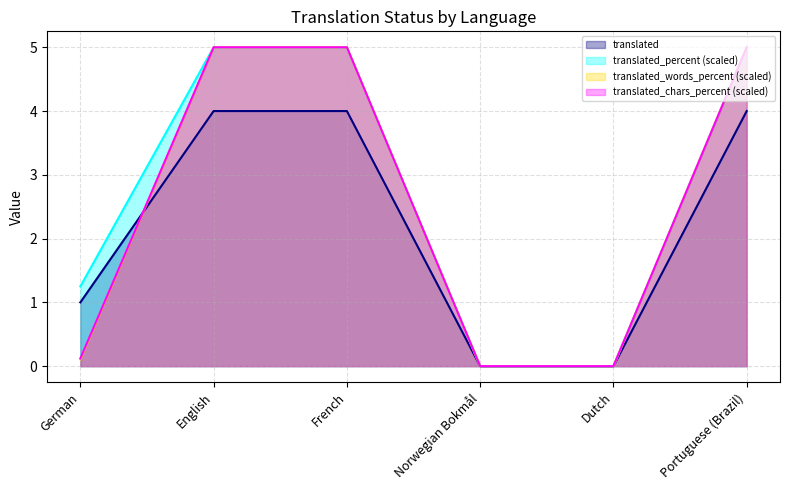

List the labels in order of translated_words_percent value, largest first.

English, French, Portuguese (Brazil), German, Norwegian Bokmål, Dutch